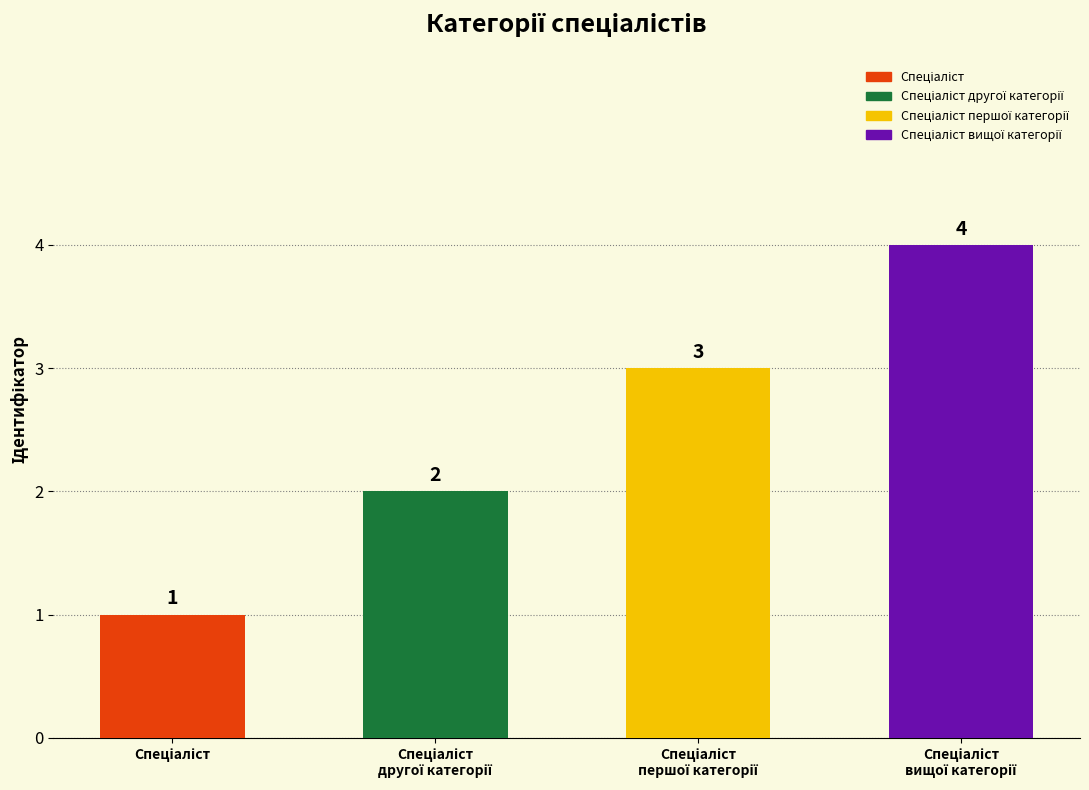

Reading right to left, list all the values displayed in this chart.

Спеціаліст вищої категорії=4	Спеціаліст першої категорії=3	Спеціаліст другої категорії=2	Спеціаліст=1